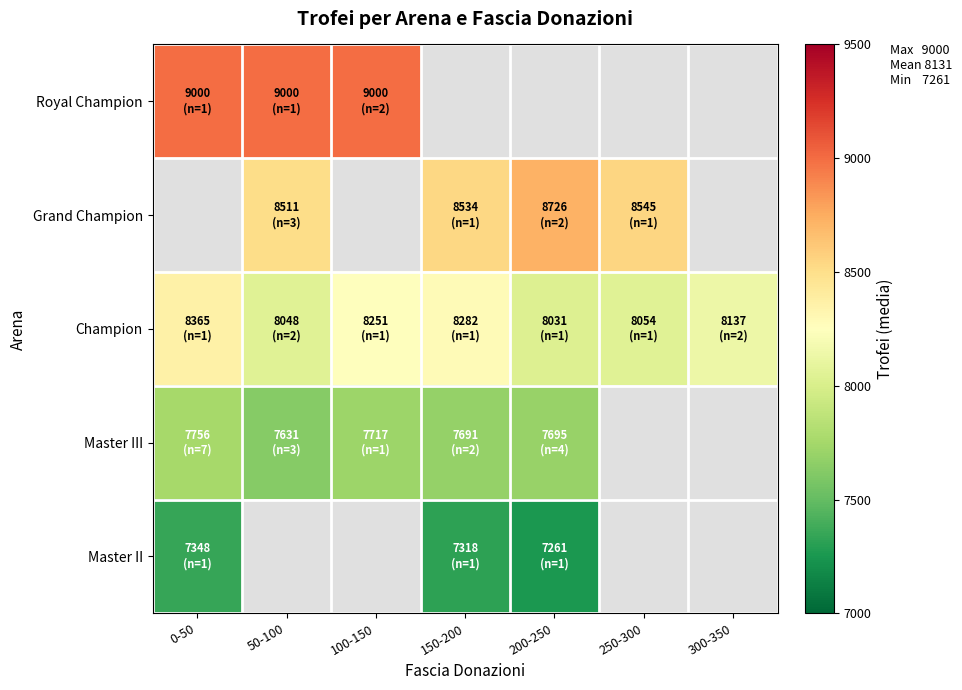

List the labels in order of Royal Champion value, largest first.

0-50, 50-100, 100-150, 150-200, 200-250, 250-300, 300-350